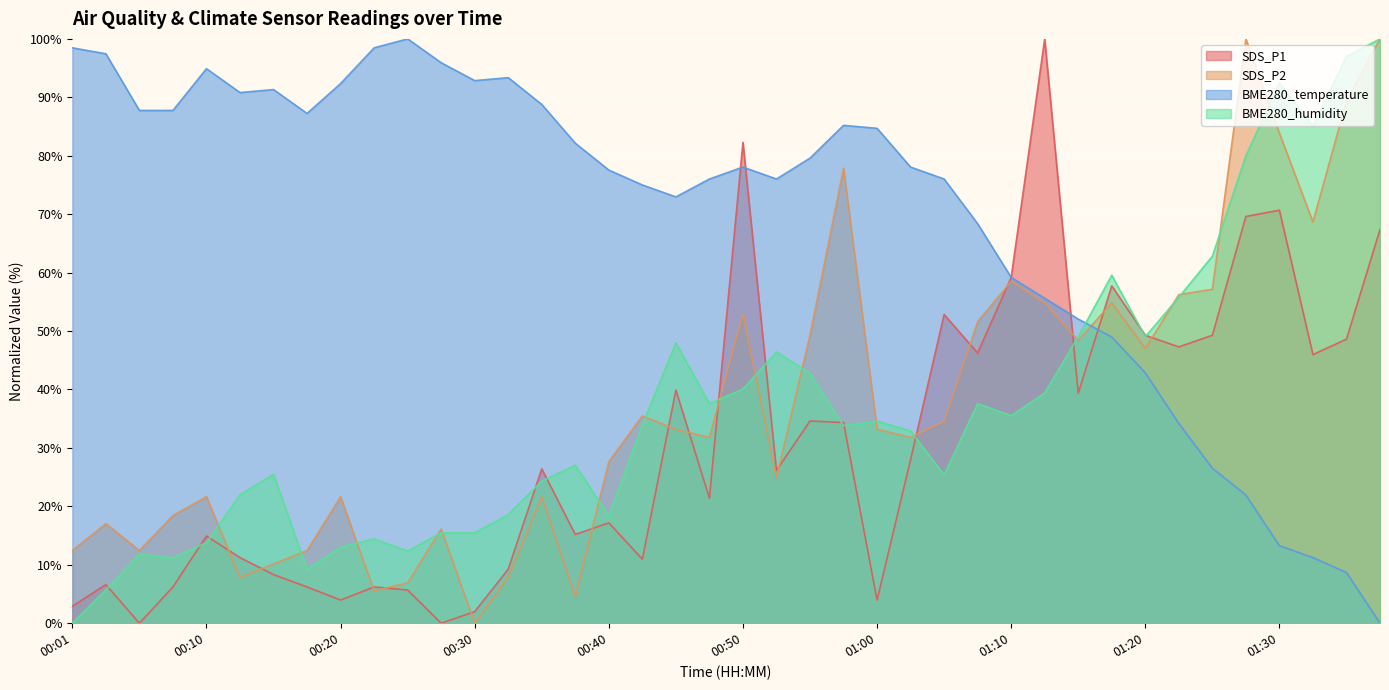

Between 00:35 and 01:03, which series saw the biggest shift?

BME280_temperature